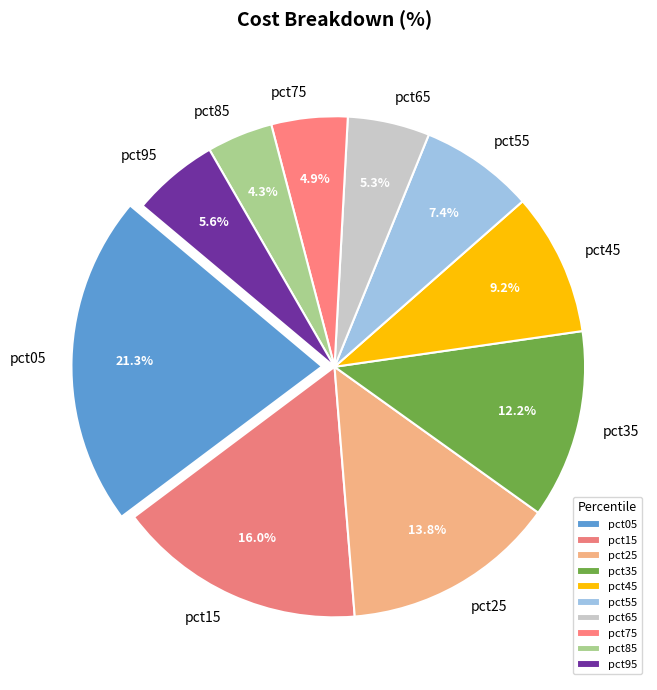

To the nearest percent, what portion does pct45 represent?

9%